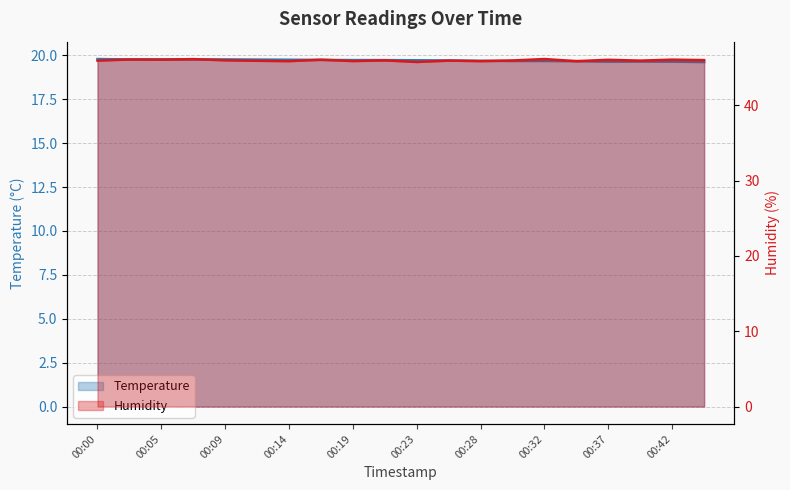

How many interior local valleys does the humidity series have?

7